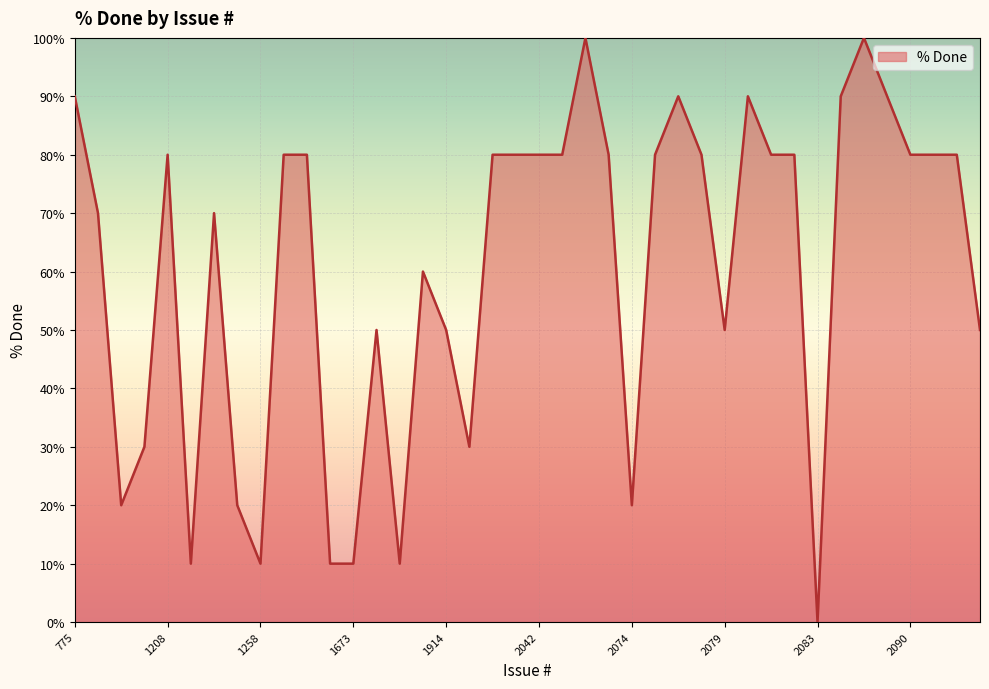

What is the greatest value displayed?

100